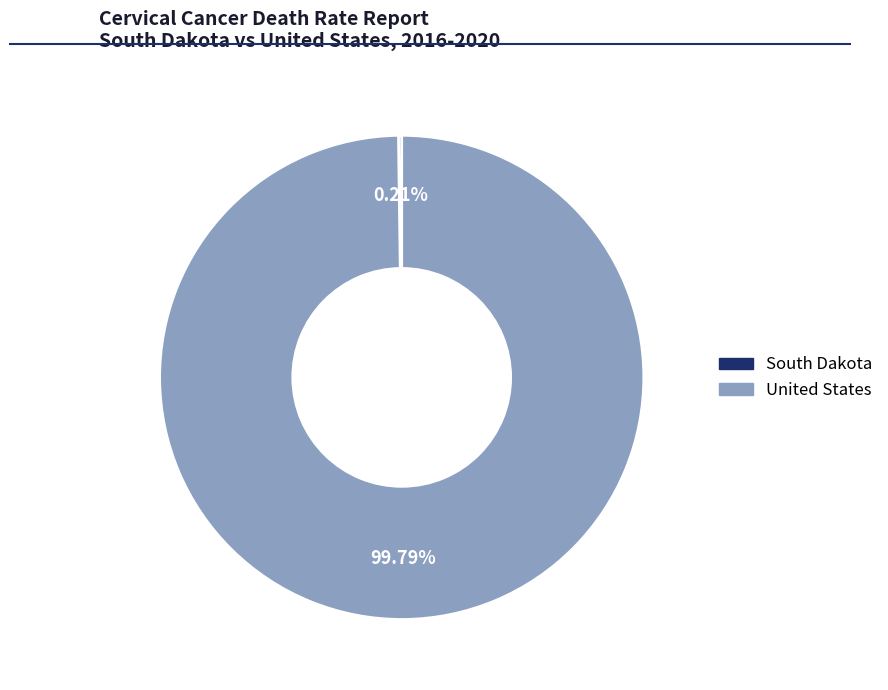

Which category accounts for the majority?

United States